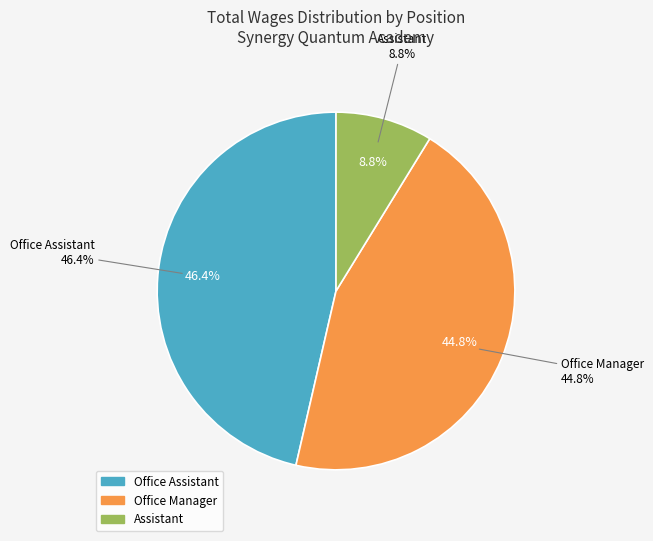

Between Office Manager and Office Assistant, which is larger?

Office Assistant